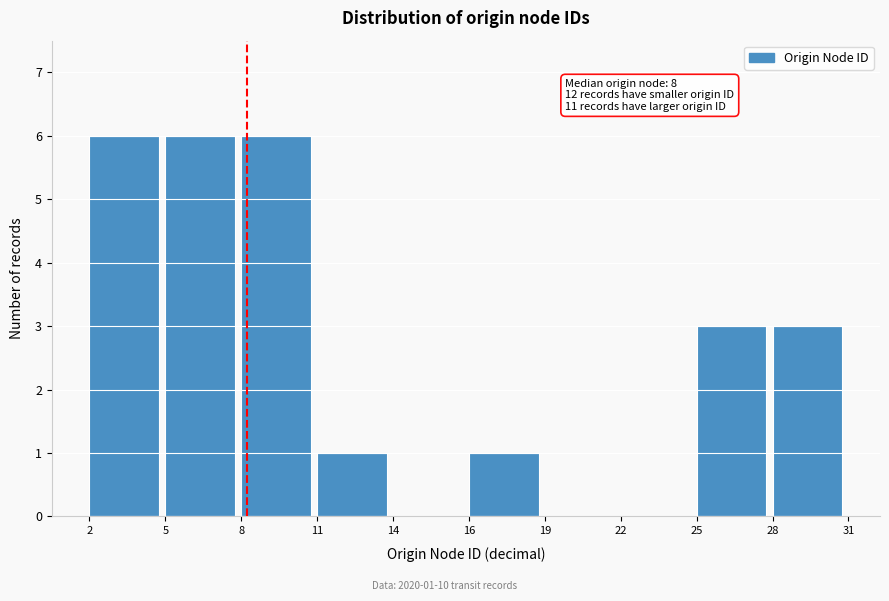

Reading left to right, extract all data points from this chart.

2=6	5=6	8=6	11=1	14=0	16=1	19=0	22=0	25=3	28=3